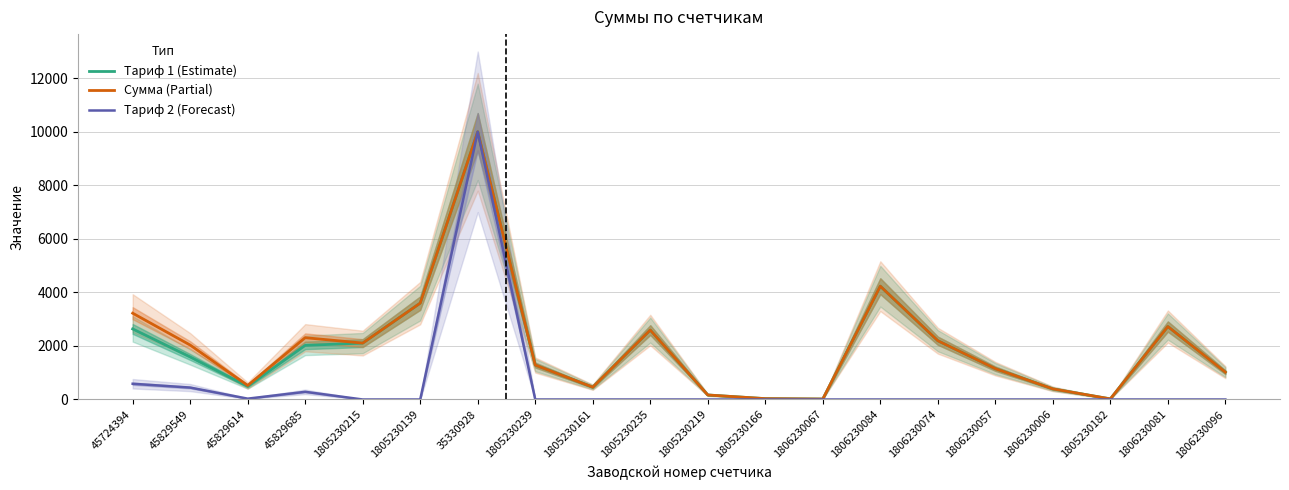

Where is the first local minimum for Сумма (Partial)?

45829614